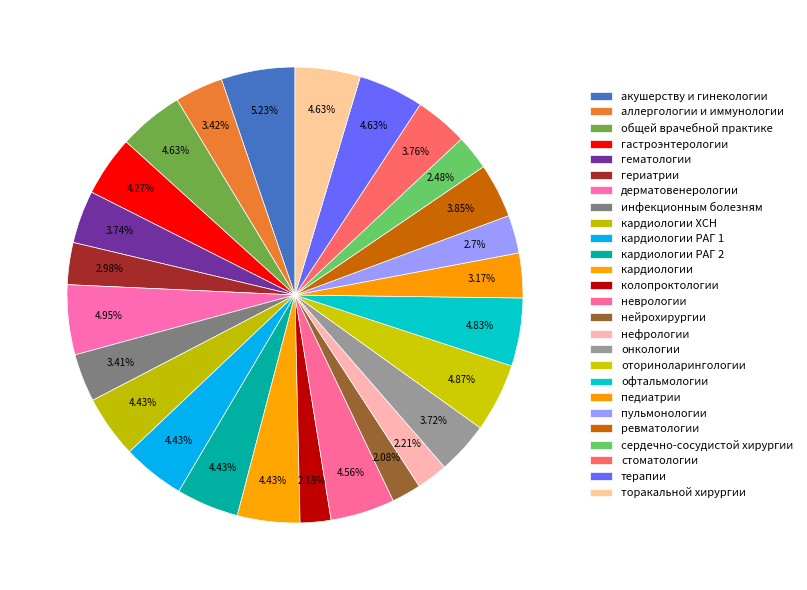

What percentage is the кардиологии ХСН slice, to the nearest percent?

4%